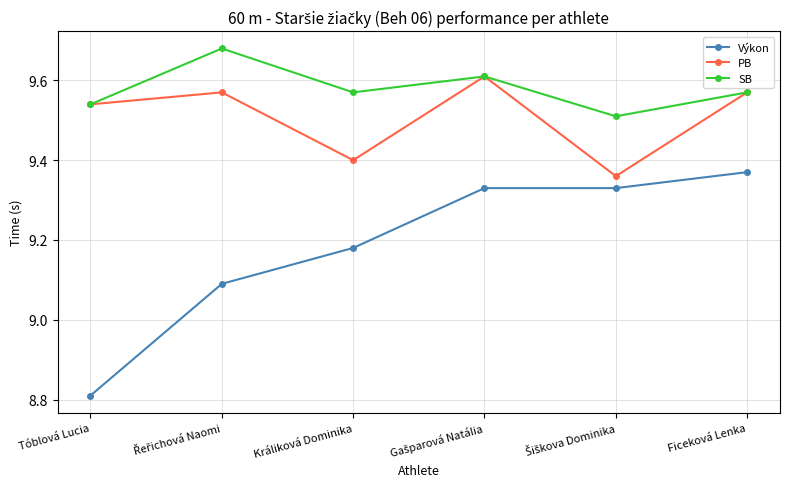

Which series has the widest spread of values?

Výkon